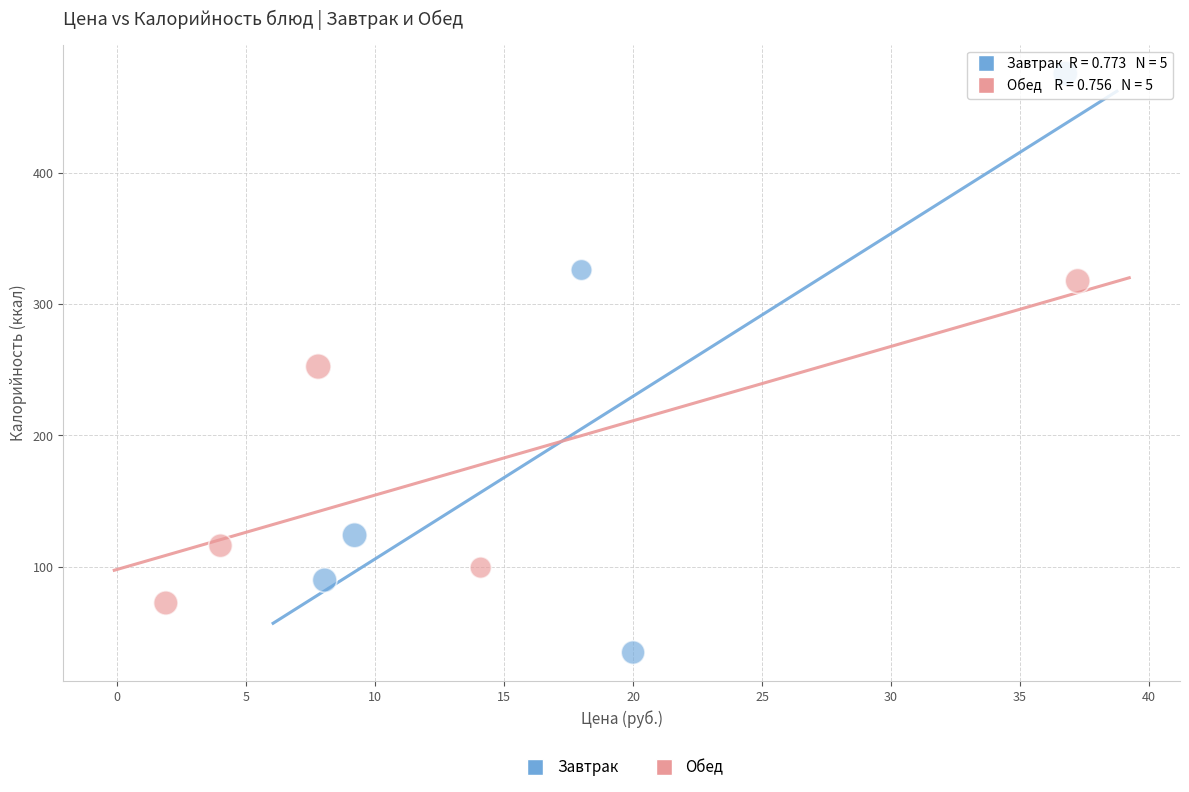

Which series contains the highest Y value?

Завтрак